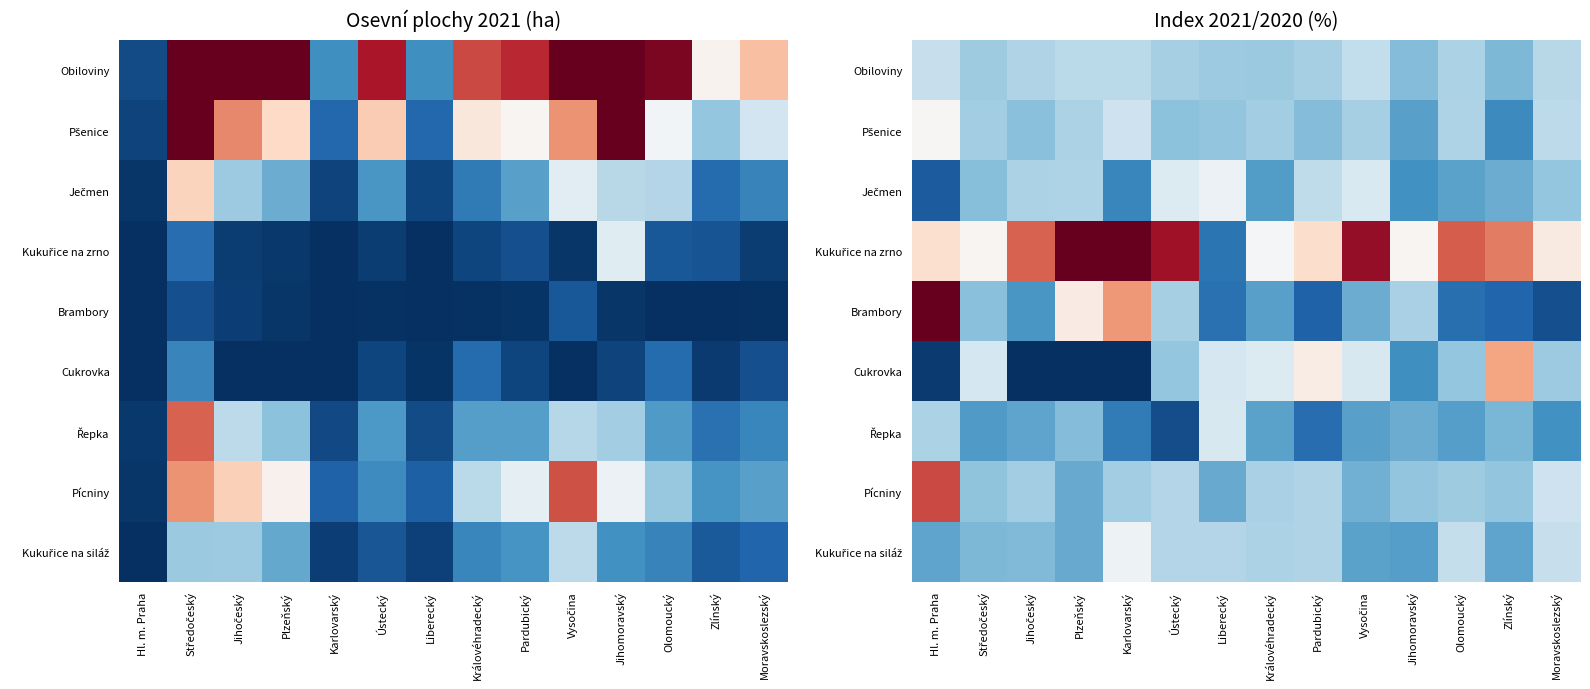

The value of Cukrovka at Karlovarský is -70.5. True or false?

False